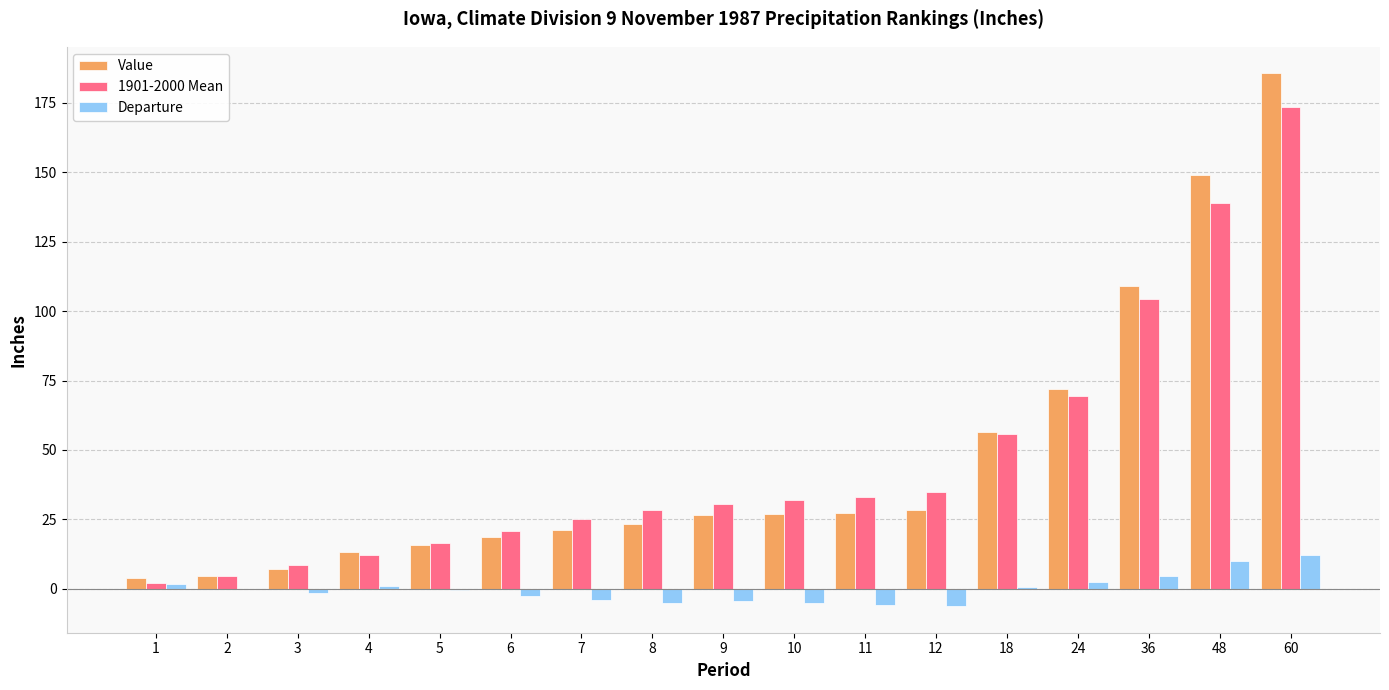

What is the maximum value for Departure?

12.2